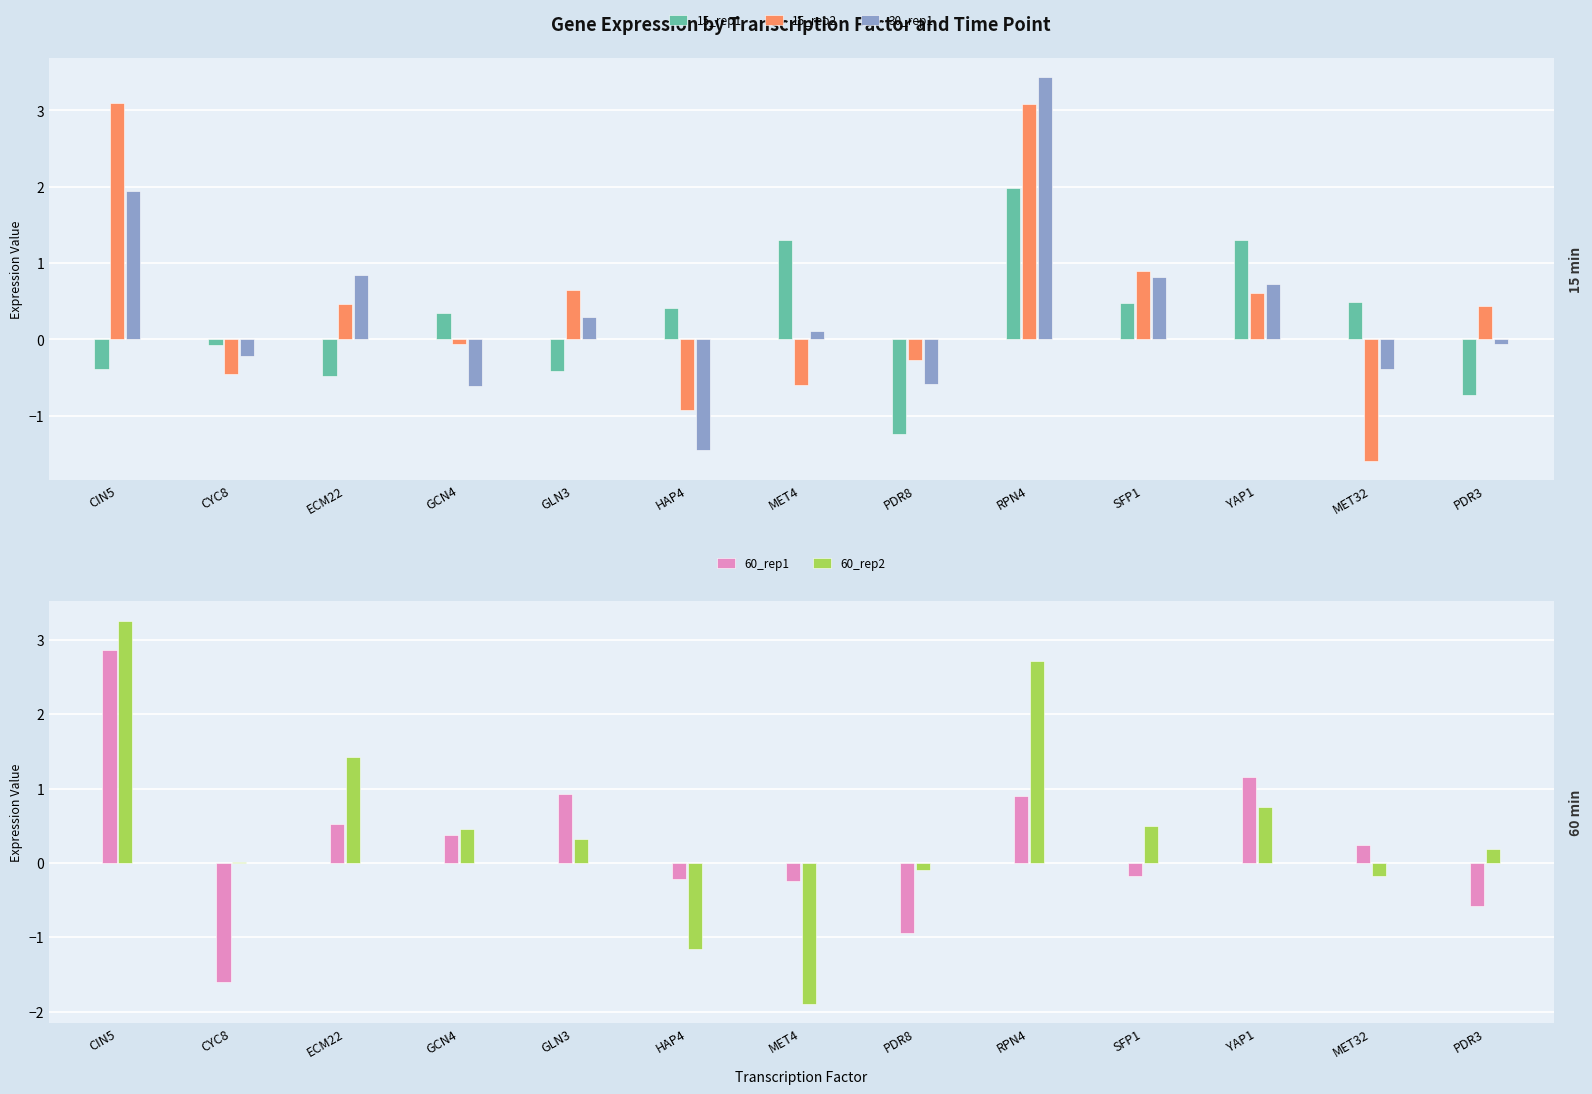

Read the 15_rep2 value at SFP1.

0.9